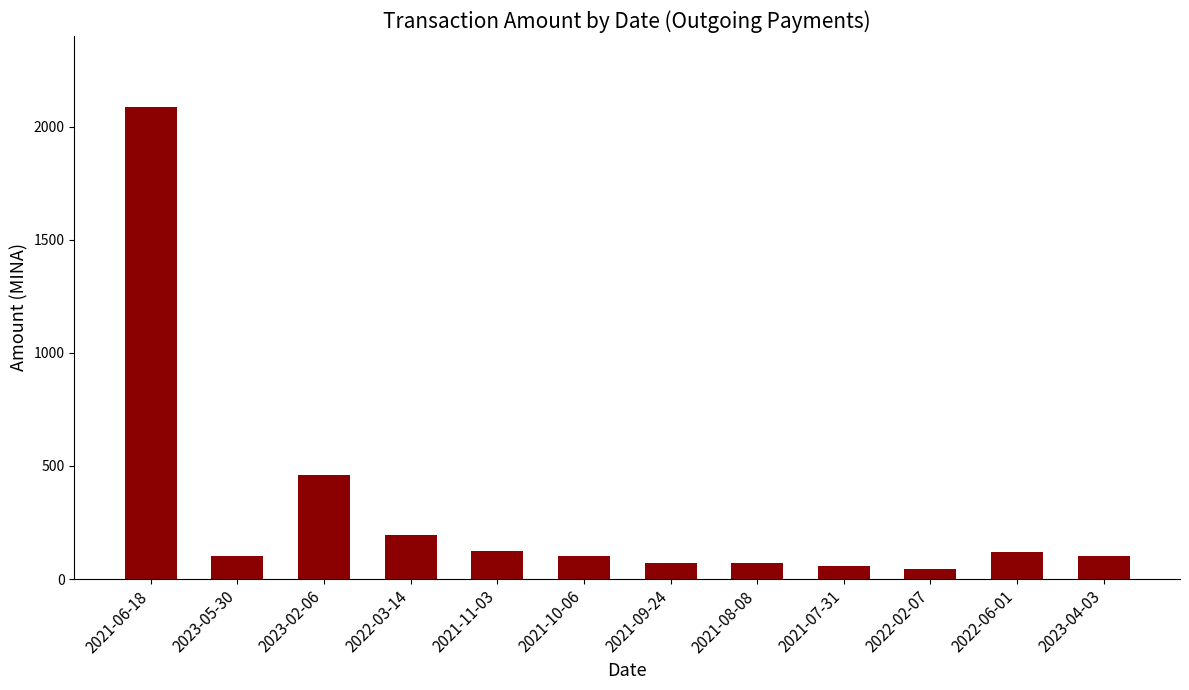

What is the sum of the values at 2023-04-03 and 2022-06-01?

217.6